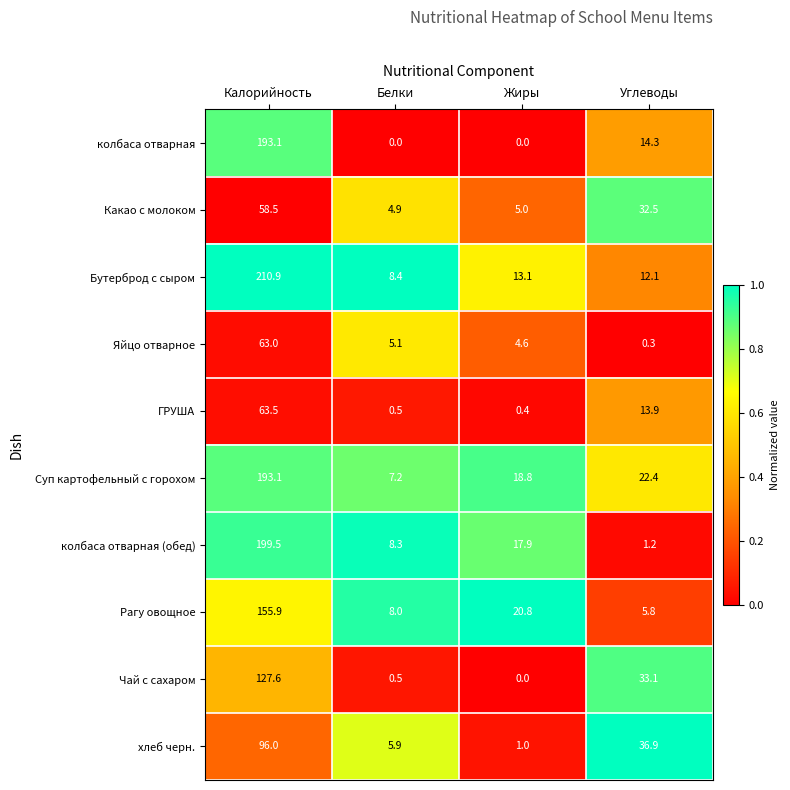

At how many categories does at least one series exceed 0?

4